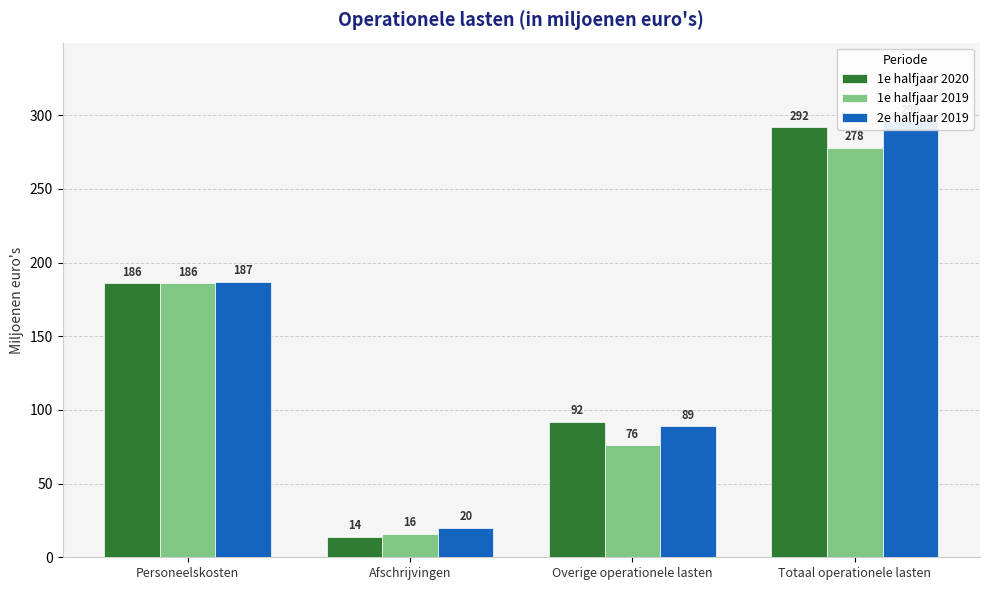

What are all the series names shown in the legend?

1e halfjaar 2020, 1e halfjaar 2019, 2e halfjaar 2019